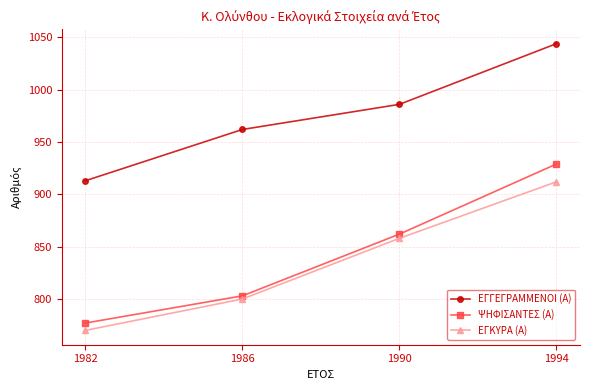

Reading left to right, extract all data points from this chart.

ΕΓΓΕΓΡΑΜΜΕΝΟΙ (Α): 913	962	986	1044
ΨΗΦΙΣΑΝΤΕΣ (Α): 777	803	862	929
ΕΓΚΥΡΑ (Α): 770	800	858	912